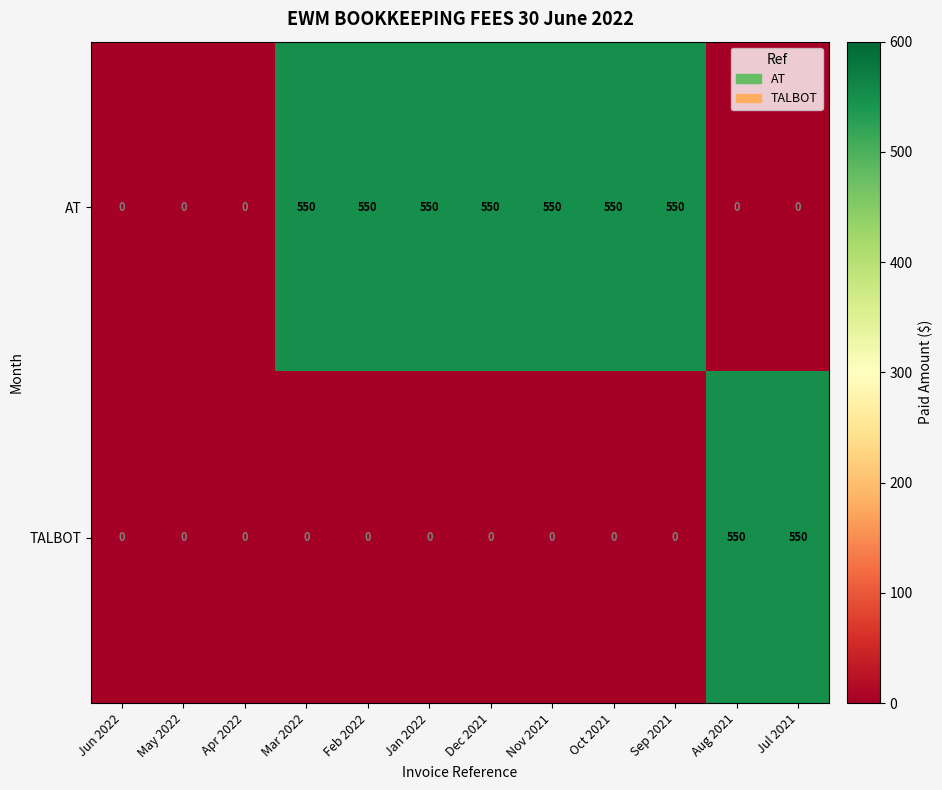

How many distinct data groups are displayed?

2